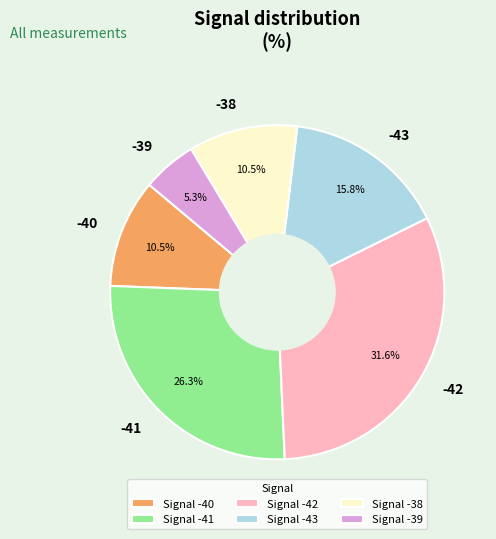

Between -39 and -41, which is larger?

-41